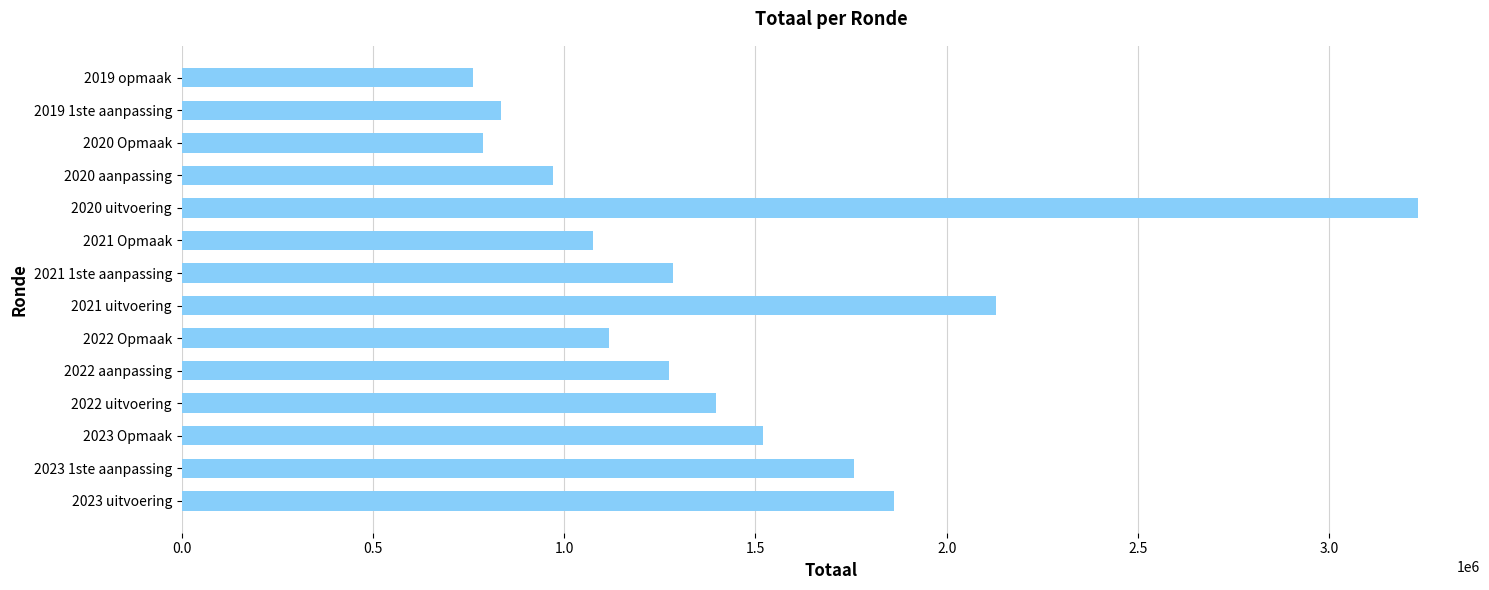

What is the change in value from 2021 uitvoering to 2020 uitvoering?

+1103402